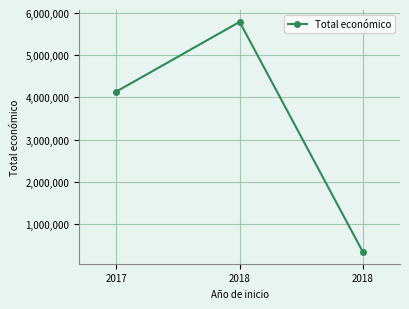

Is this an area chart (filled region under the line)?

No